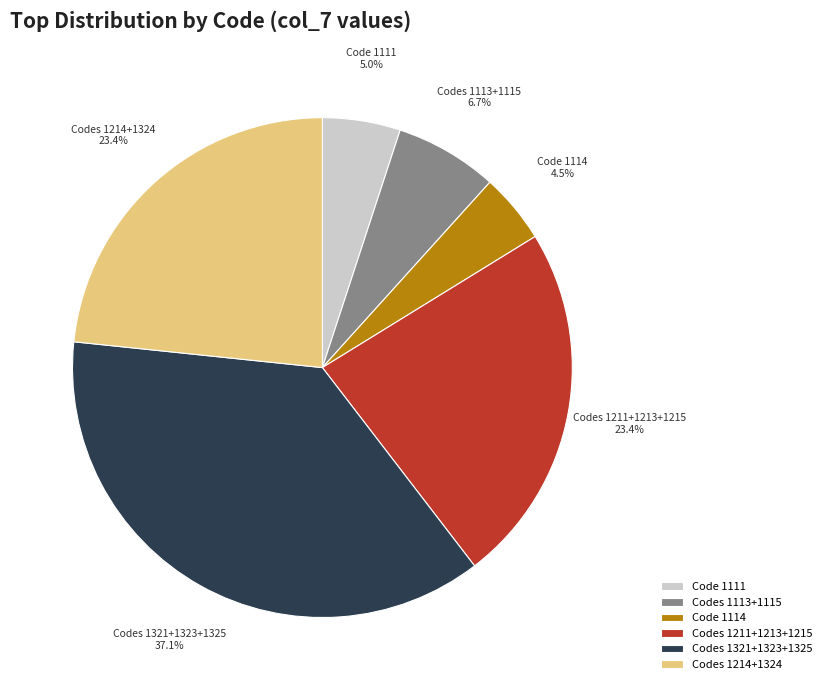

Which has a higher value, Codes 1211+1213+1215 or Code 1114?

Codes 1211+1213+1215